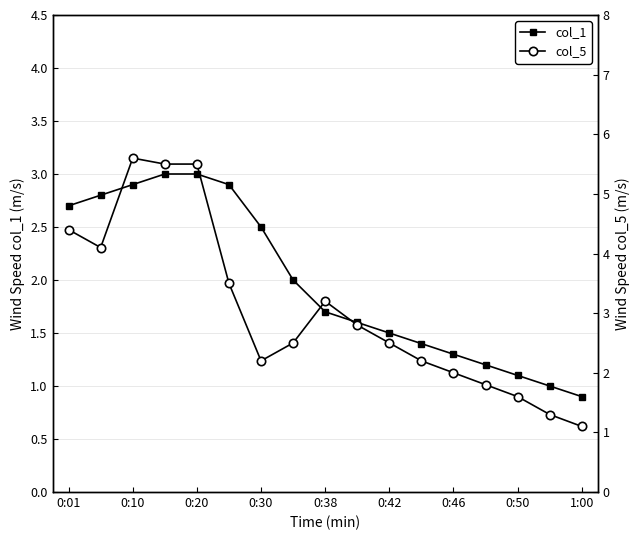

Rank the series by their average value, from lowest to highest.

col_1, col_5